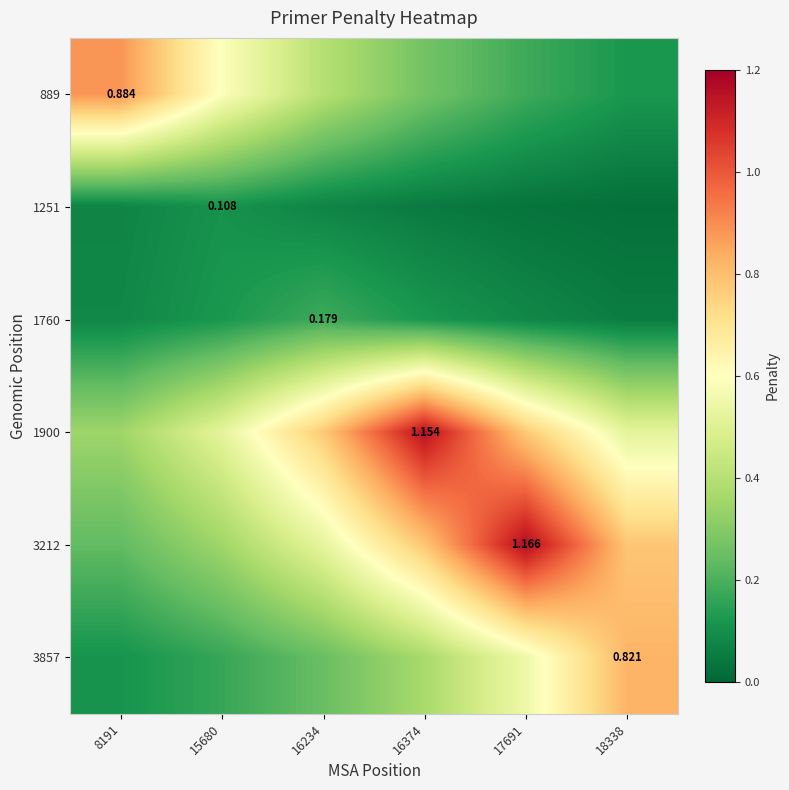

What is the spread (max minus min) of values at 16374?

1.1